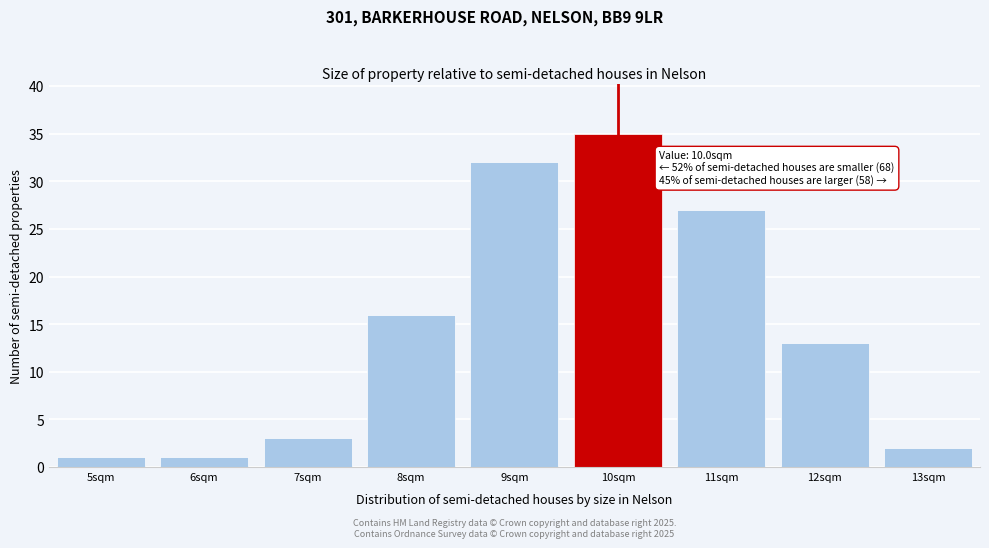

Reading left to right, transcribe all the data shown in this chart.

5sqm=1	6sqm=1	7sqm=3	8sqm=16	9sqm=32	10sqm=35	11sqm=27	12sqm=13	13sqm=2